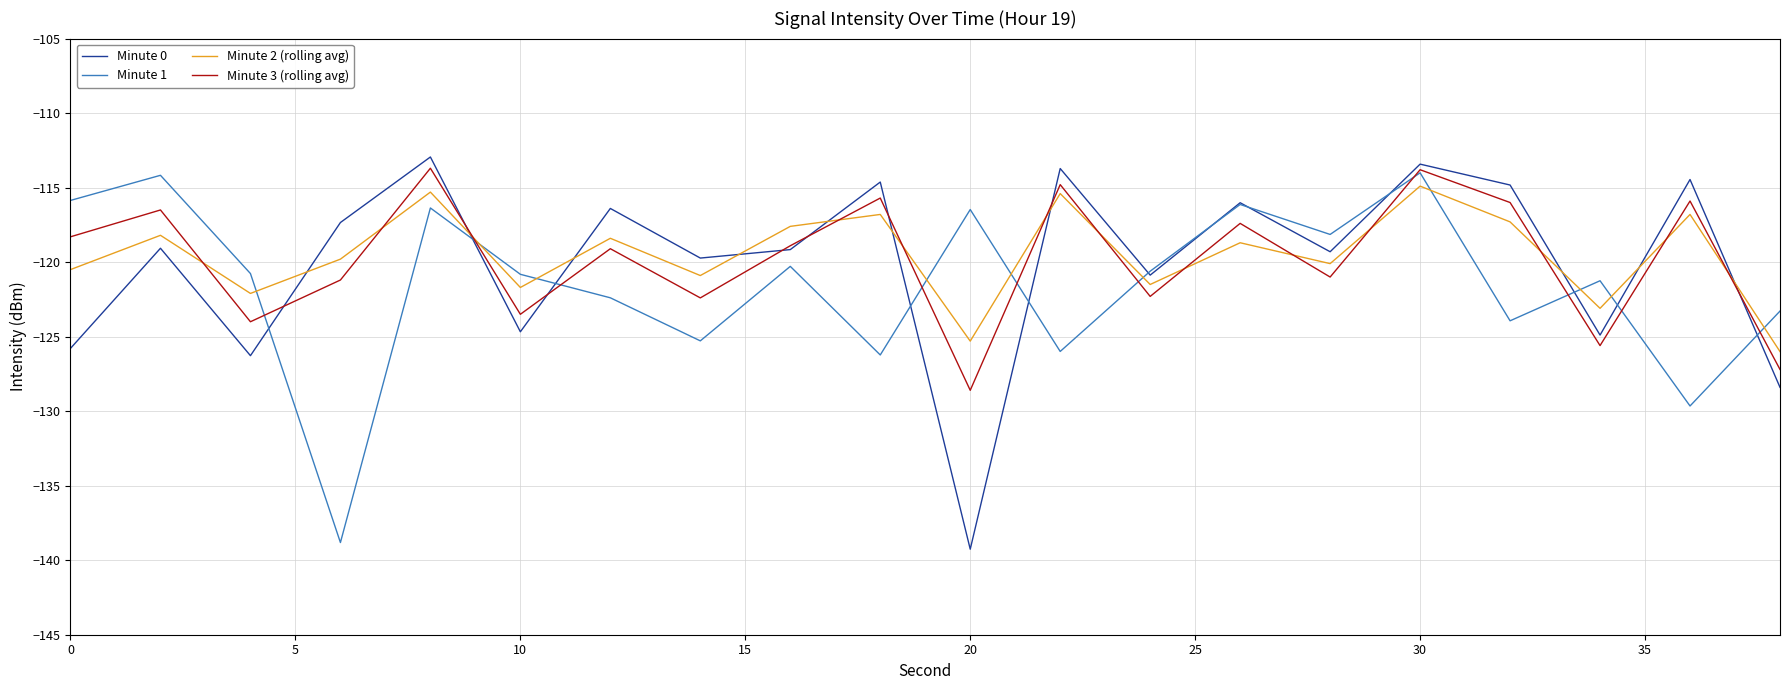

How many intersections are there between Minute 2 (rolling avg) and Minute 1?

10